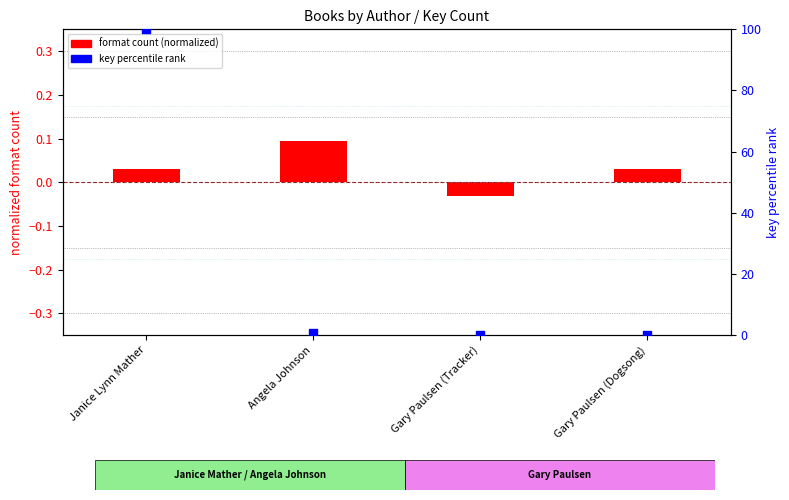

Which series has the largest Y range (max minus min)?

key percentile rank